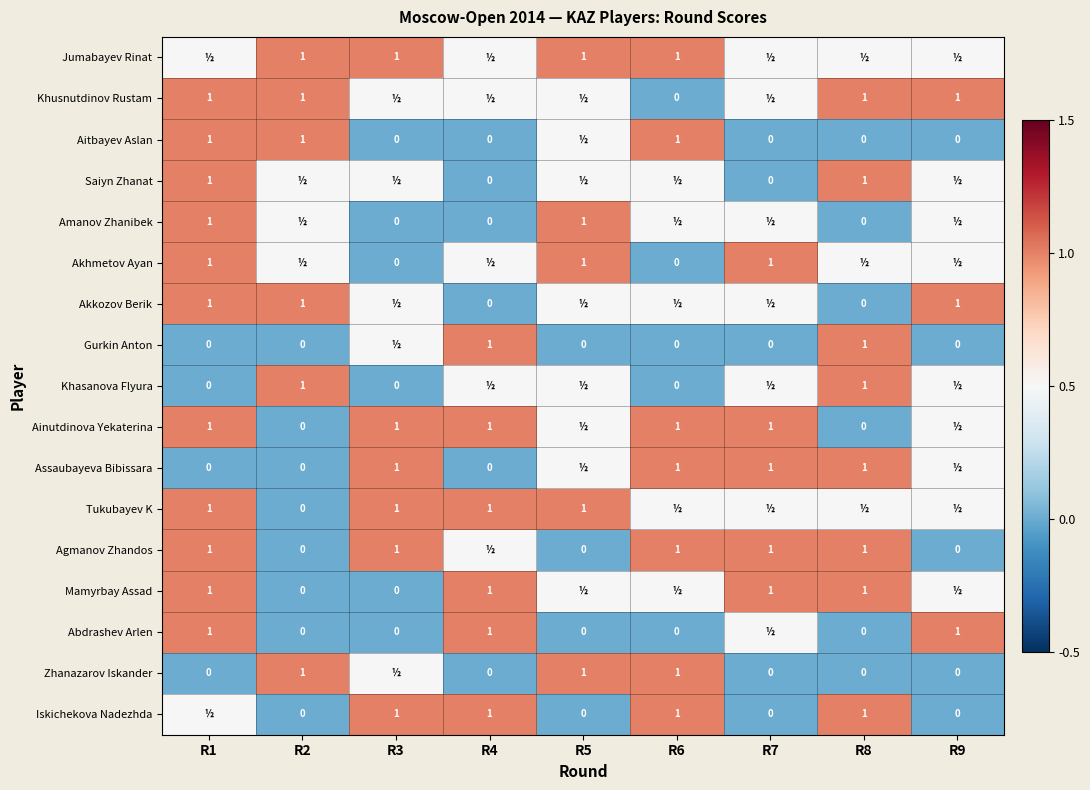

True or false: Jumabayev Rinat has a value of 1.0 at R2.

True